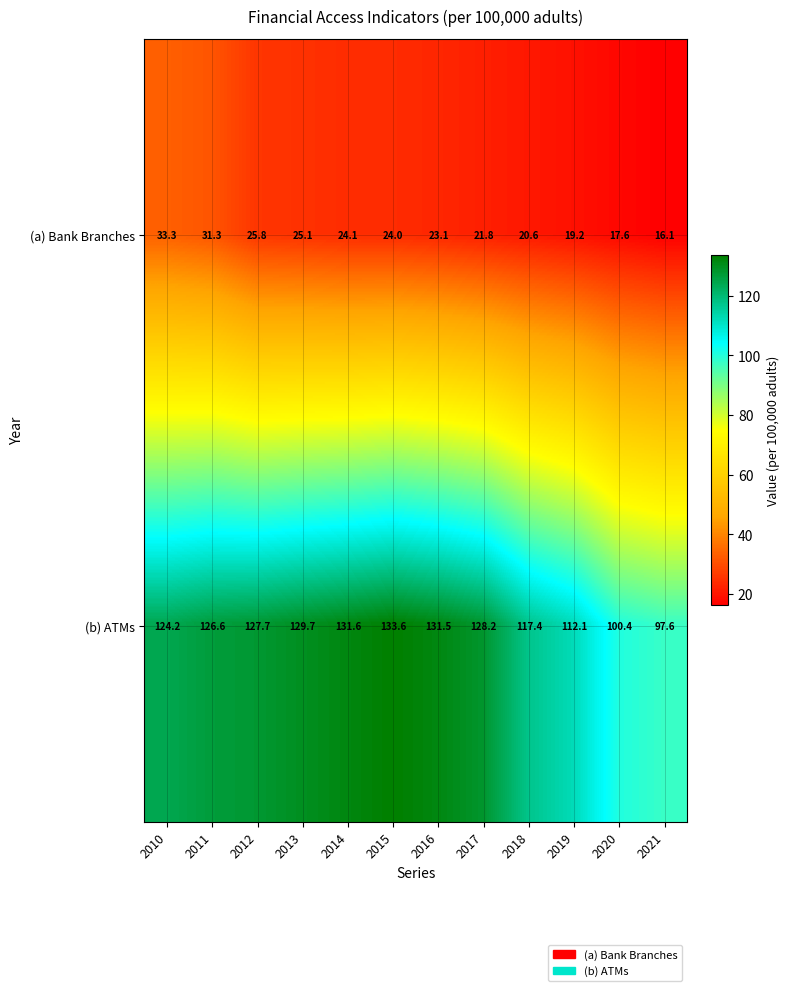

Which series has the largest total across all categories?

(b) ATMs